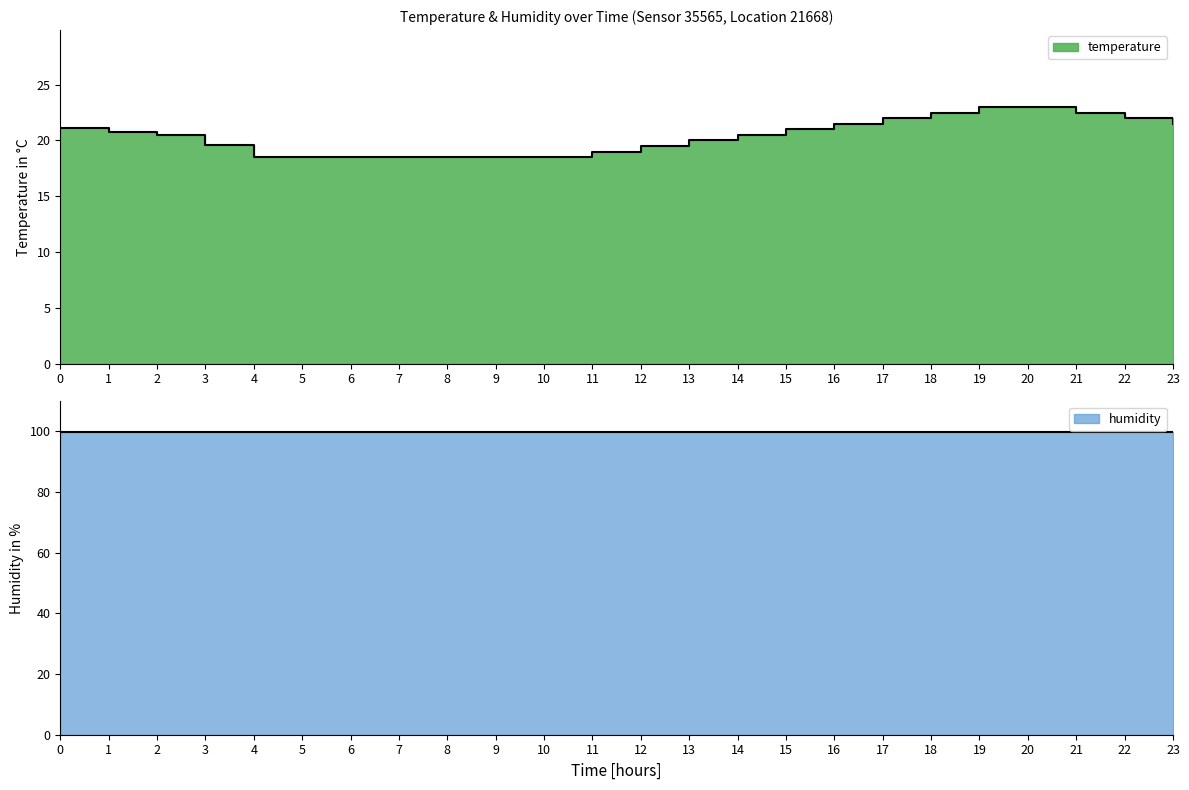

At which label is the value closest to 20?

13